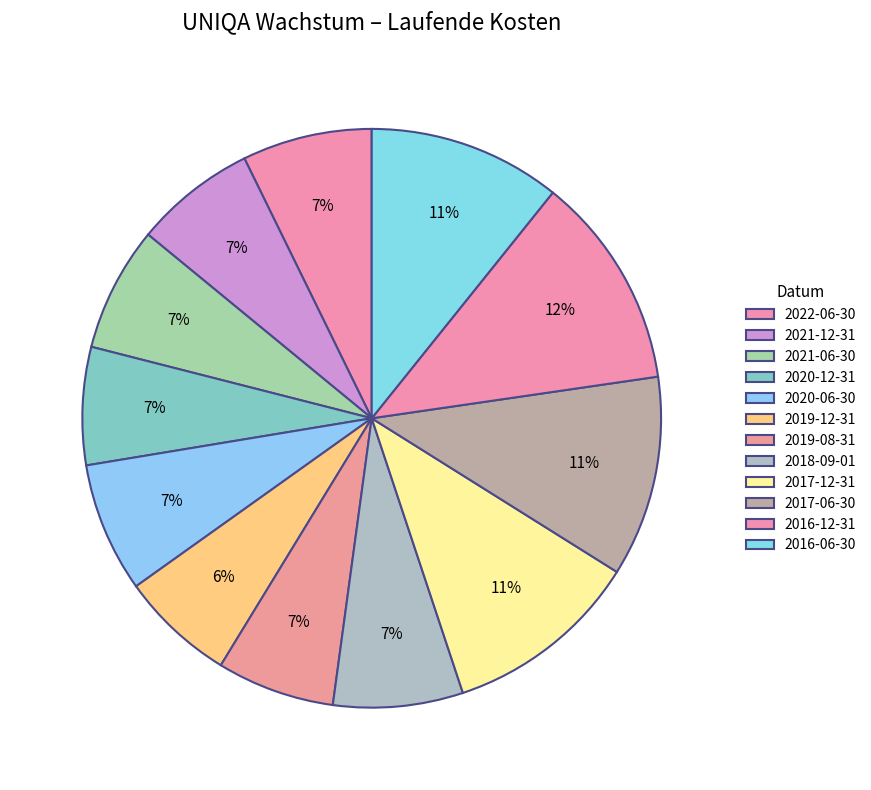

What percentage is the 2019-12-31 slice, to the nearest percent?

6%